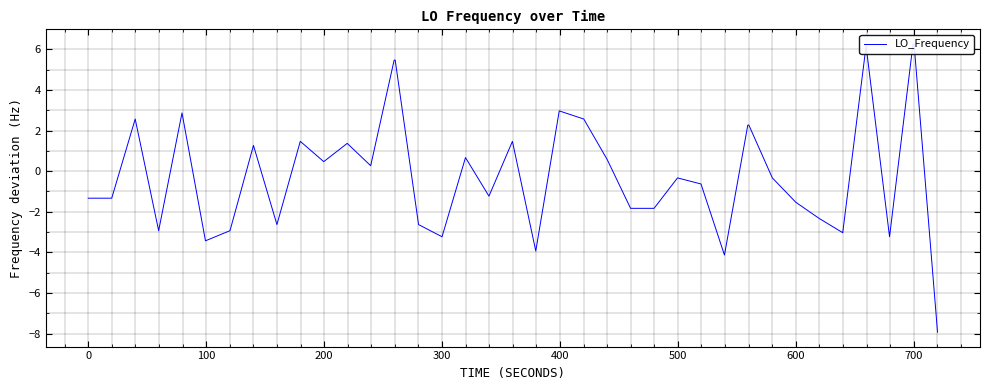

How many values are below 0?

21